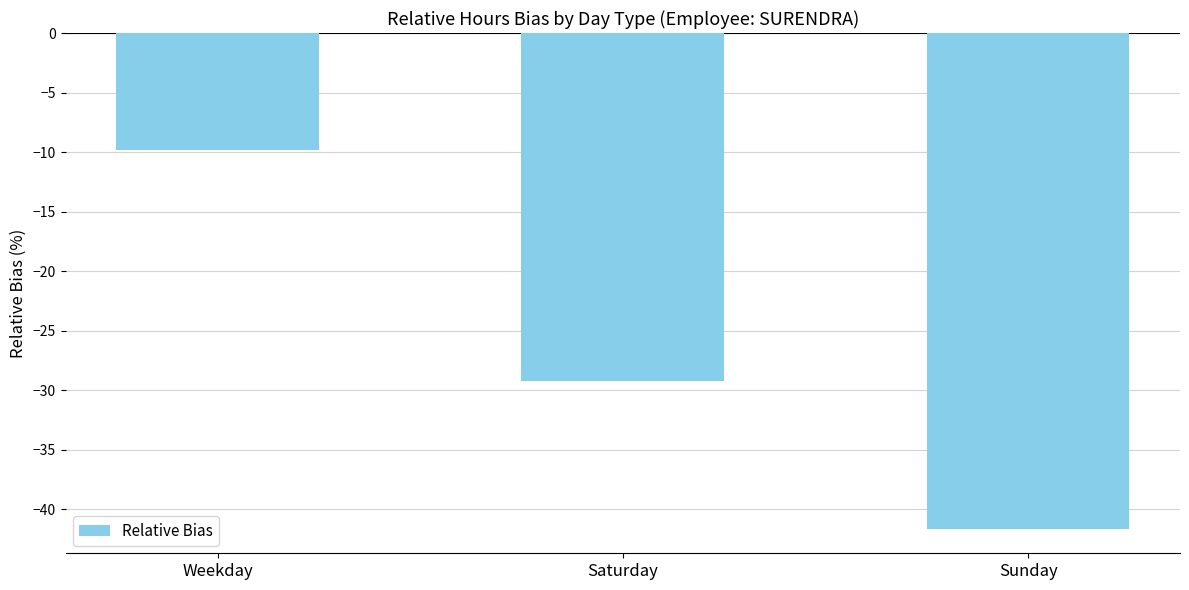

At which category does the chart reach its minimum across all series?

Sunday